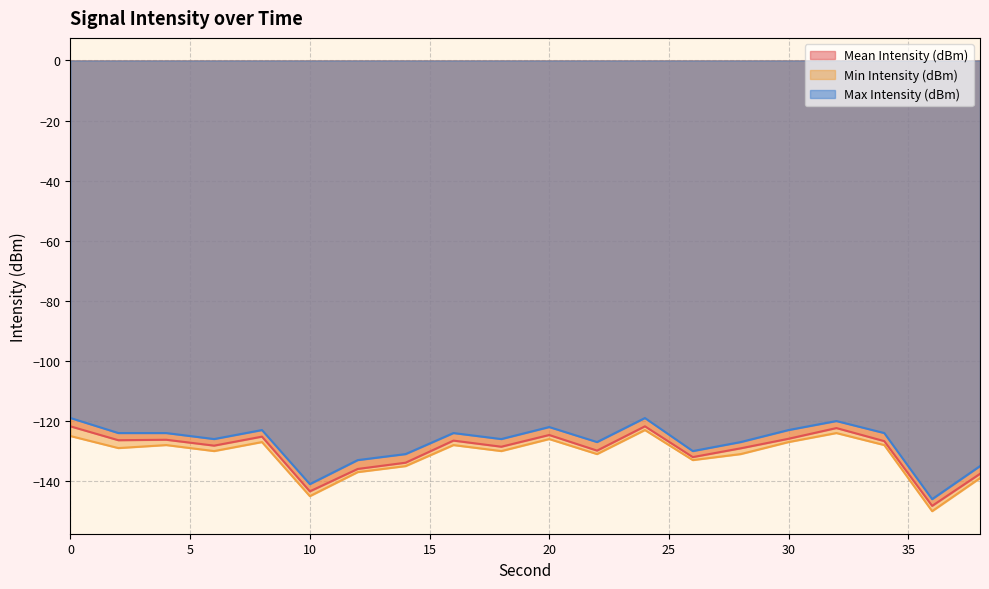

Is it true that Min Intensity (dBm) equals -129.0 at 2?

True